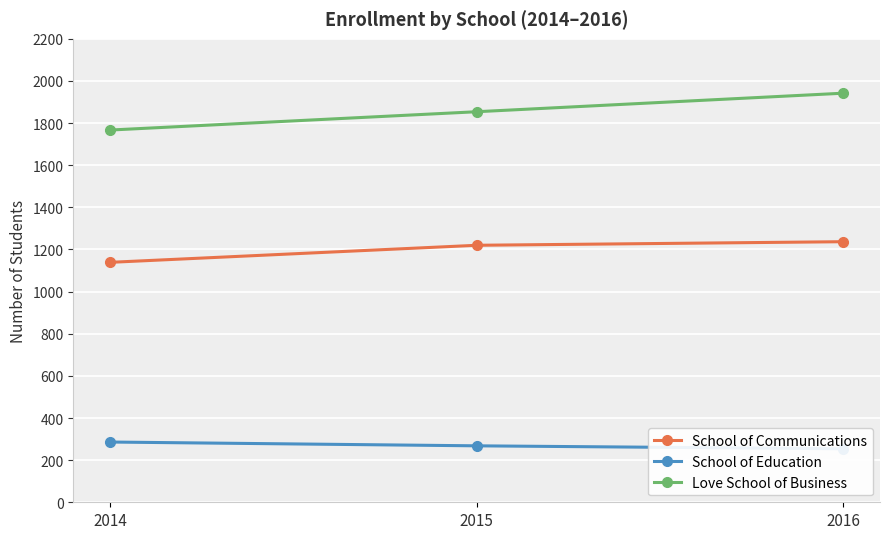

Count the Love School of Business values in the range 1767 to 1942.

3